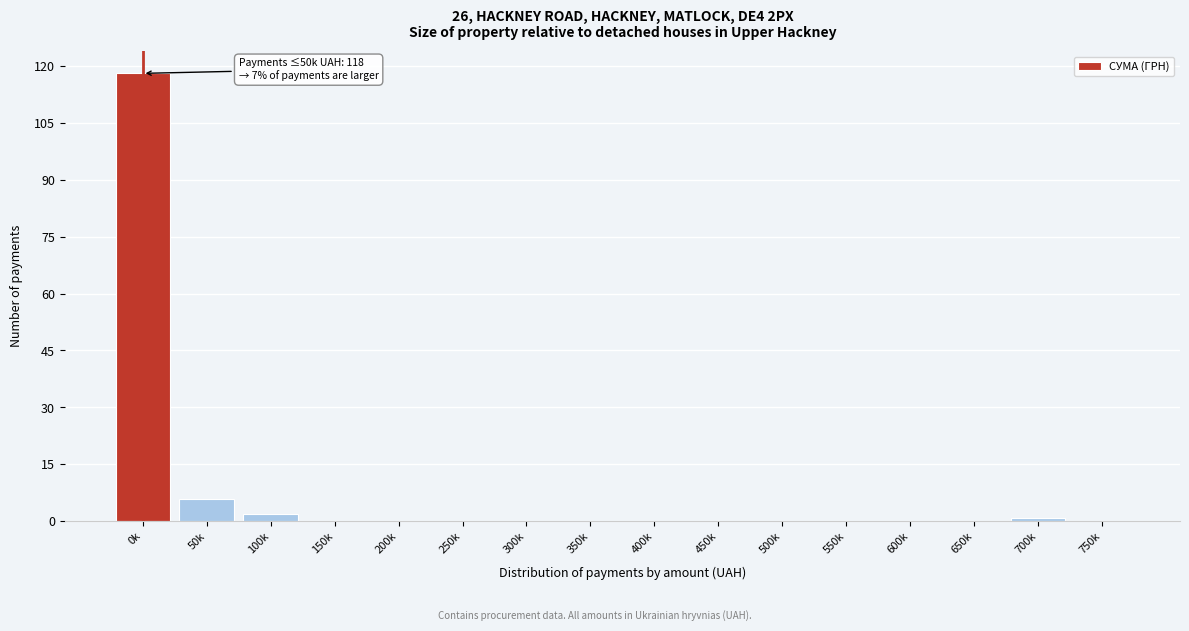

Reading left to right, transcribe all the data shown in this chart.

0k=118	50k=6	100k=2	150k=0	200k=0	250k=0	300k=0	350k=0	400k=0	450k=0	500k=0	550k=0	600k=0	650k=0	700k=1	750k=0